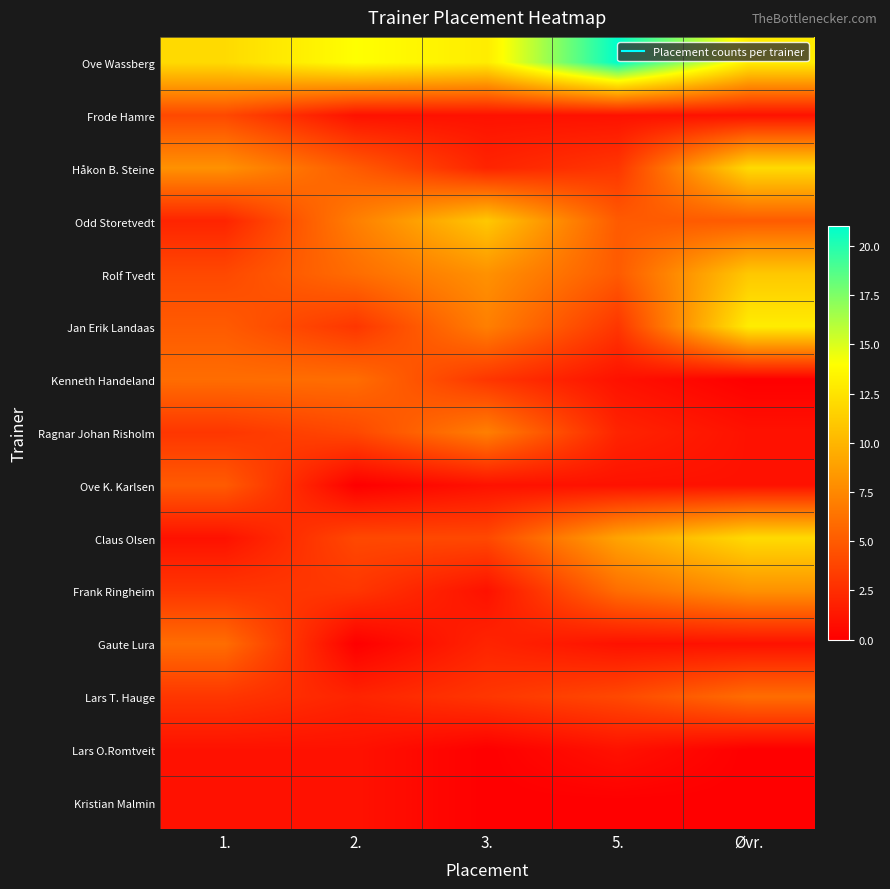

Rank the series at 5. from highest to lowest value.

Ove Wassberg, Claus Olsen, Frank Ringheim, Odd Storetvedt, Rolf Tvedt, Lars T. Hauge, Håkon B. Steine, Jan Erik Landaas, Ragnar Johan Risholm, Frode Hamre, Kenneth Handeland, Ove K. Karlsen, Gaute Lura, Lars O.Romtveit, Kristian Malmin